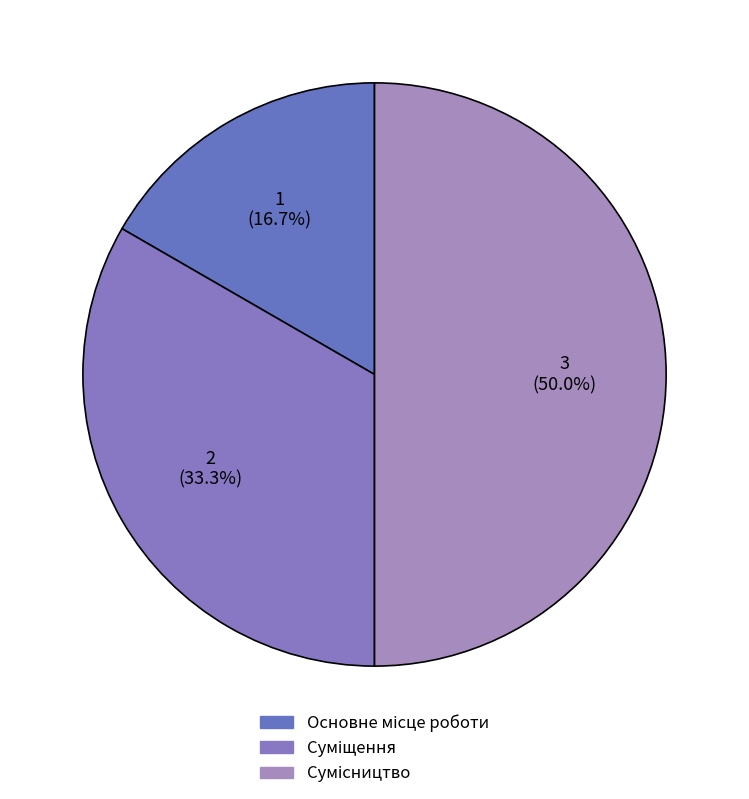

Which slice is the largest?

Сумісництво